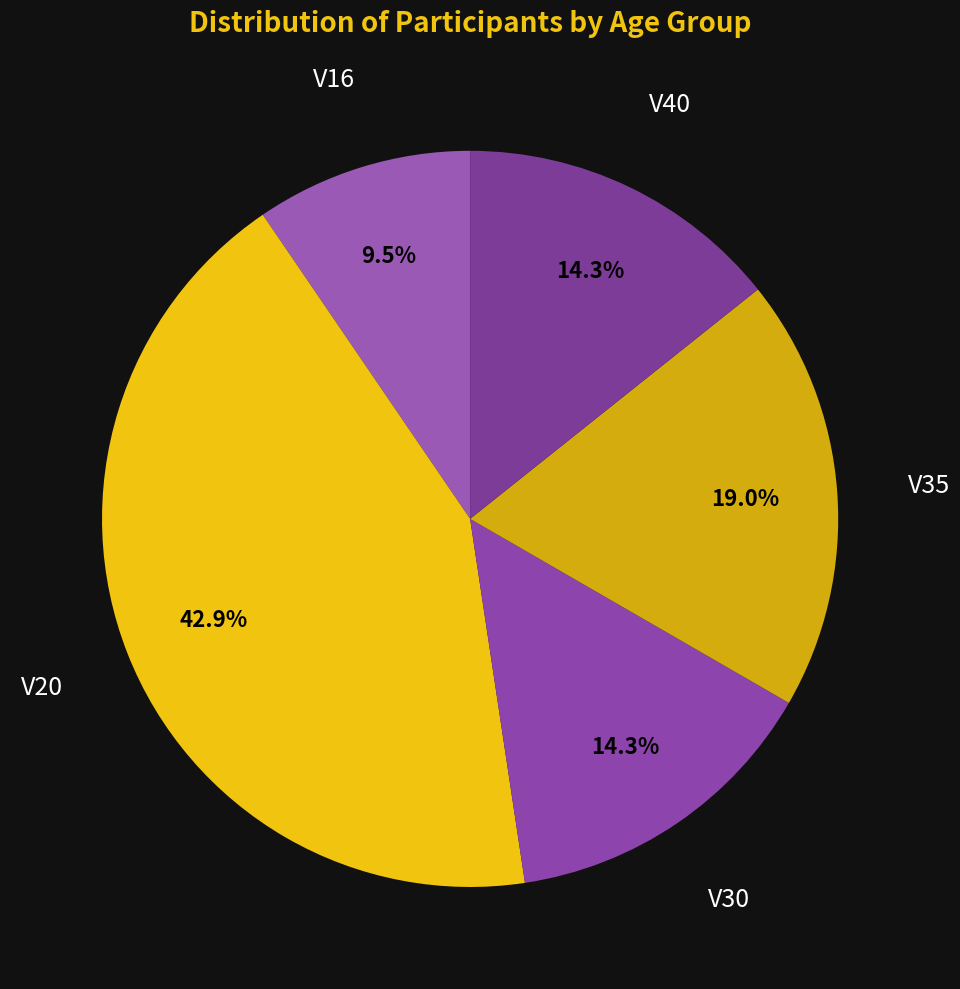

Which slice is the largest?

V20